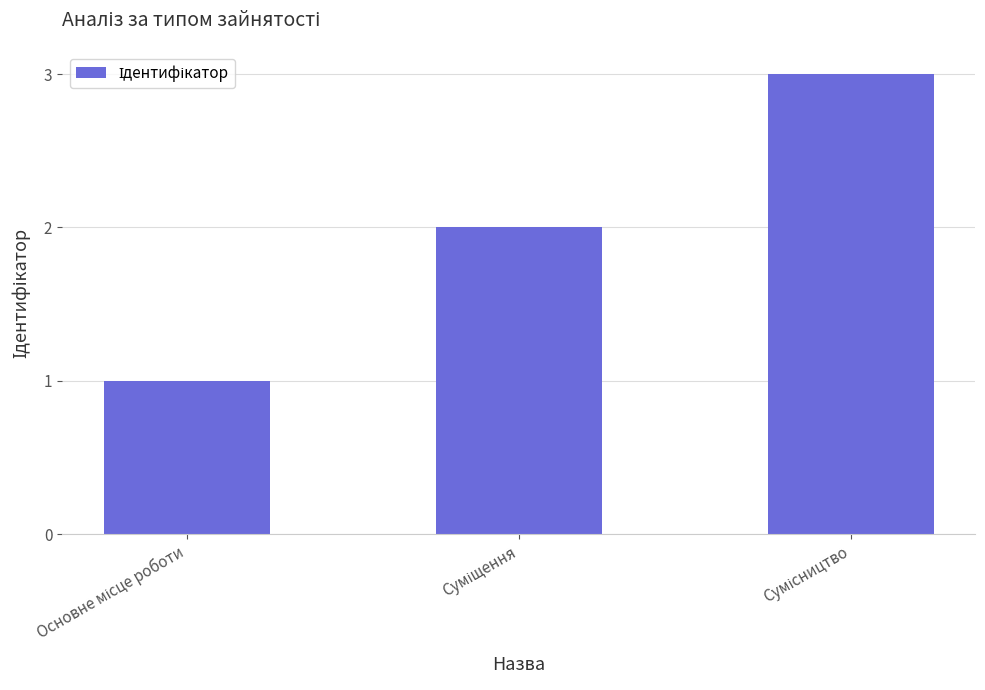

What is the greatest value displayed?

3